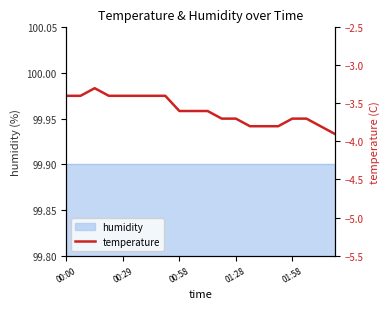

True or false: there are more than 2 points higher than both neighbors.

False